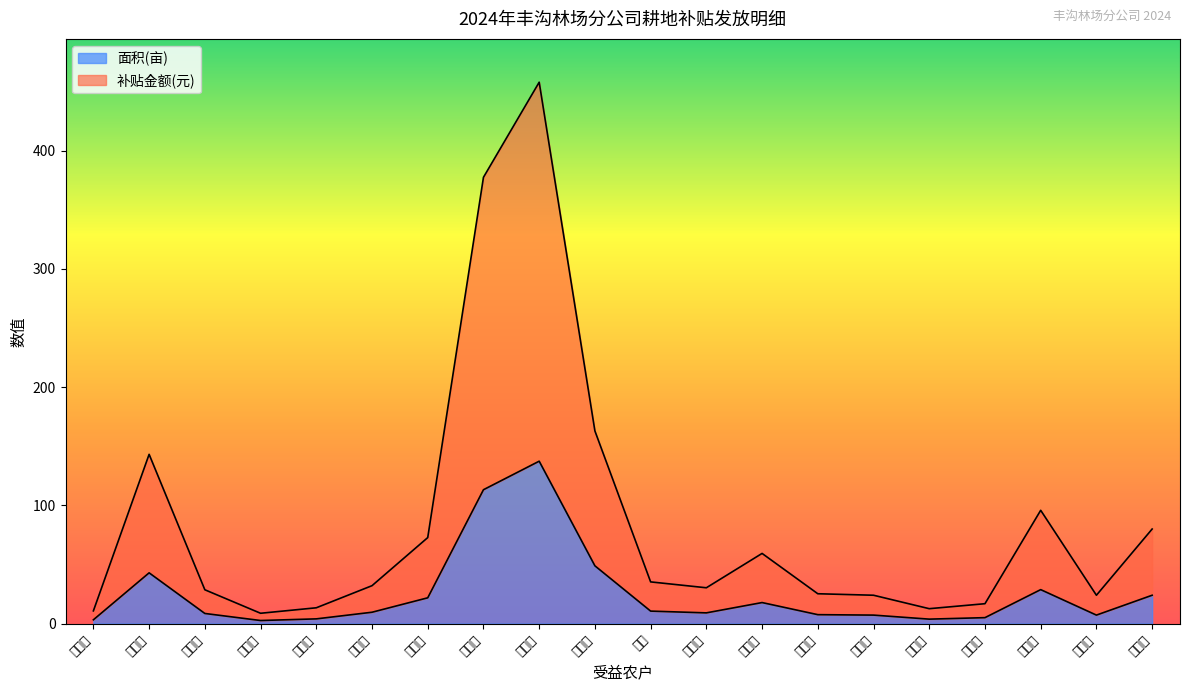

What is the value of the 补贴金额 point at the 6th from the left?

32.1